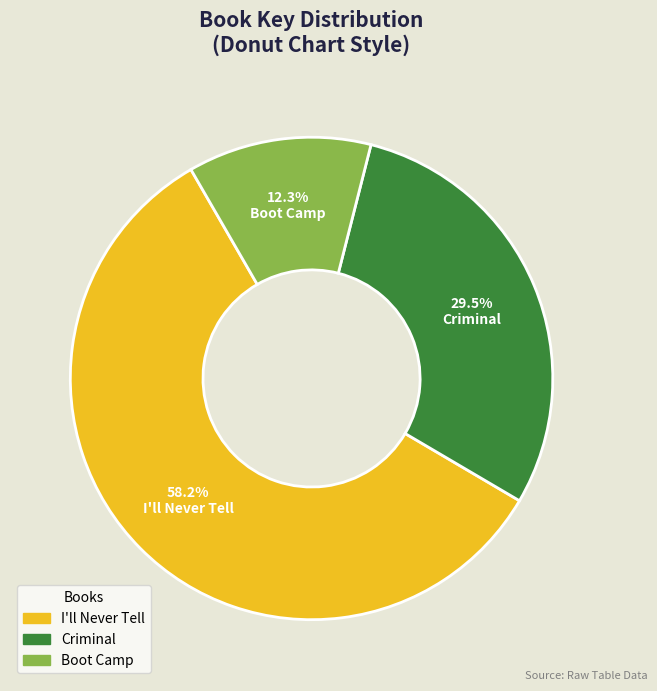

What is the majority slice?

I'll Never Tell